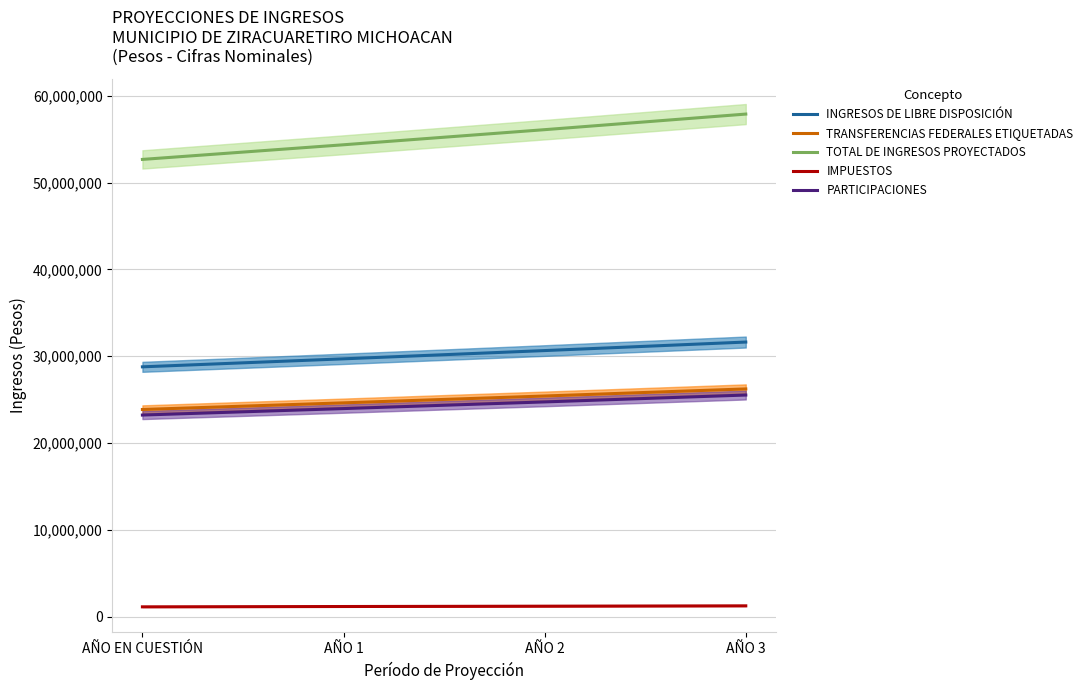

True or false: IMPUESTOS and INGRESOS DE LIBRE DISPOSICIÓN intersect in this chart.

False